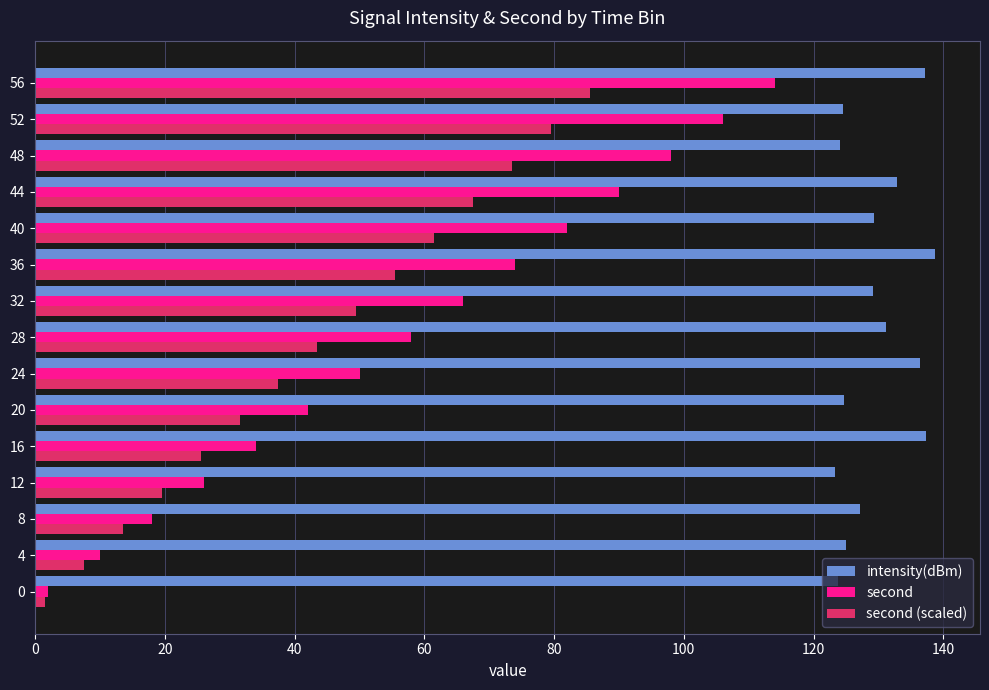

How many values in the intensity(dBm) series are below 129?

7